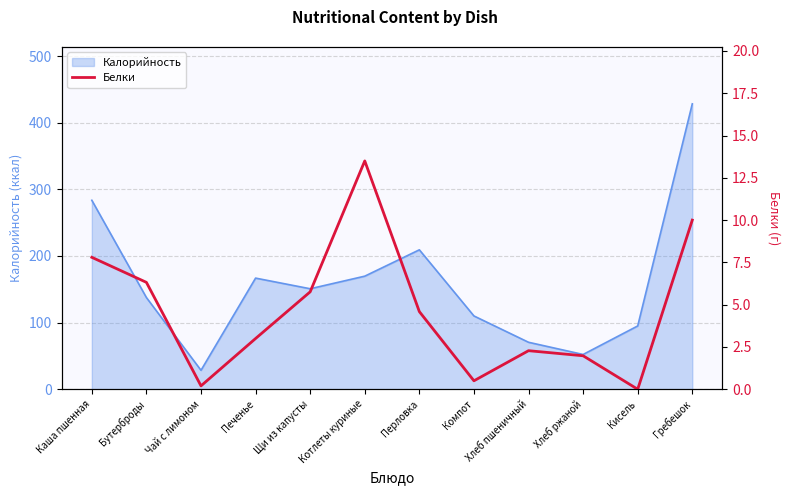

List the labels in order of value, largest first.

Котлеты куриные, Гребешок, Каша пшенная, Бутерброды, Щи из капусты, Перловка, Печенье, Хлеб пшеничный, Хлеб ржаной, Компот, Чай с лимоном, Кисель